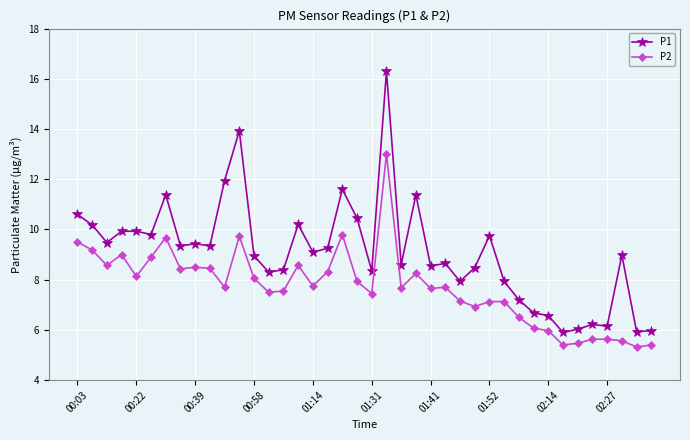

True or false: P2 and P1 intersect in this chart.

False